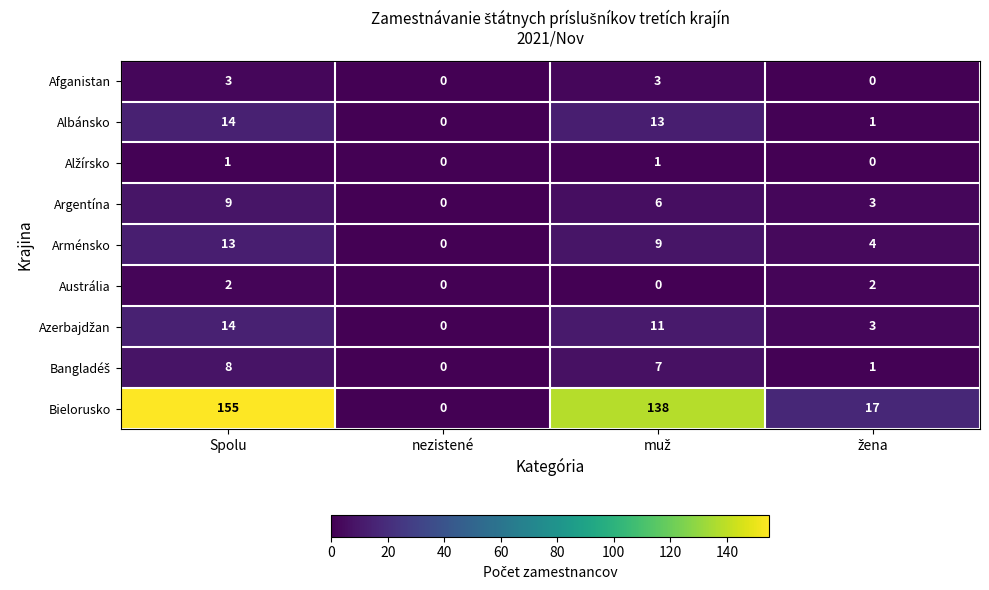

Which series has the largest total across all categories?

Bielorusko